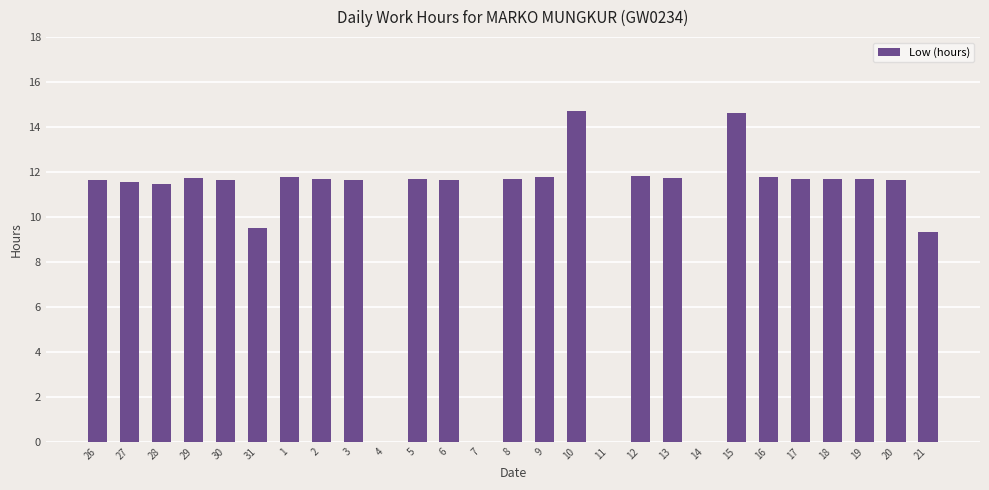

What is the greatest value displayed?

14.7